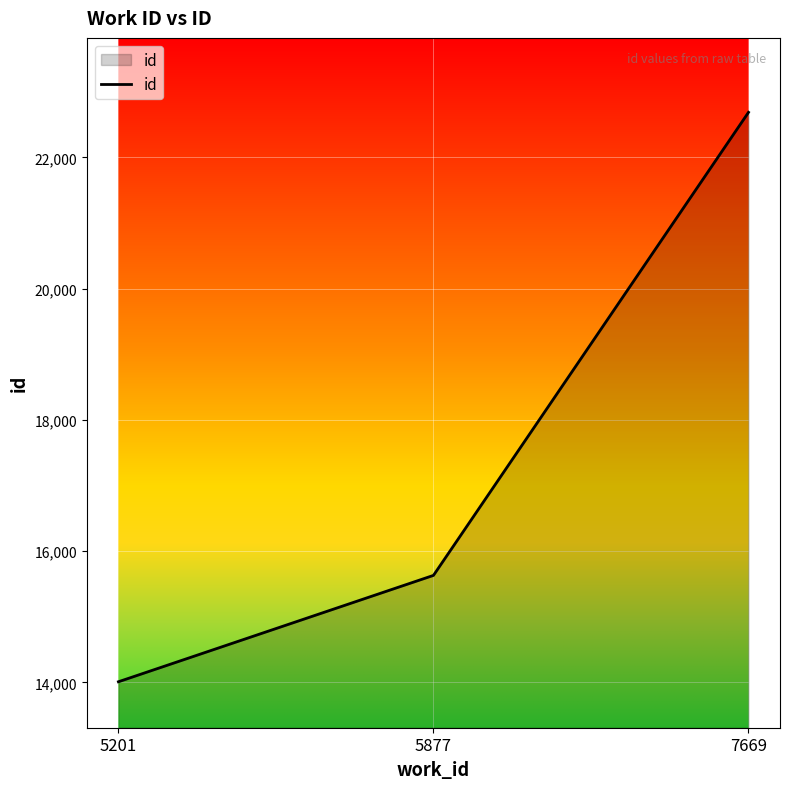

What is the minimum value shown in the chart?

14009